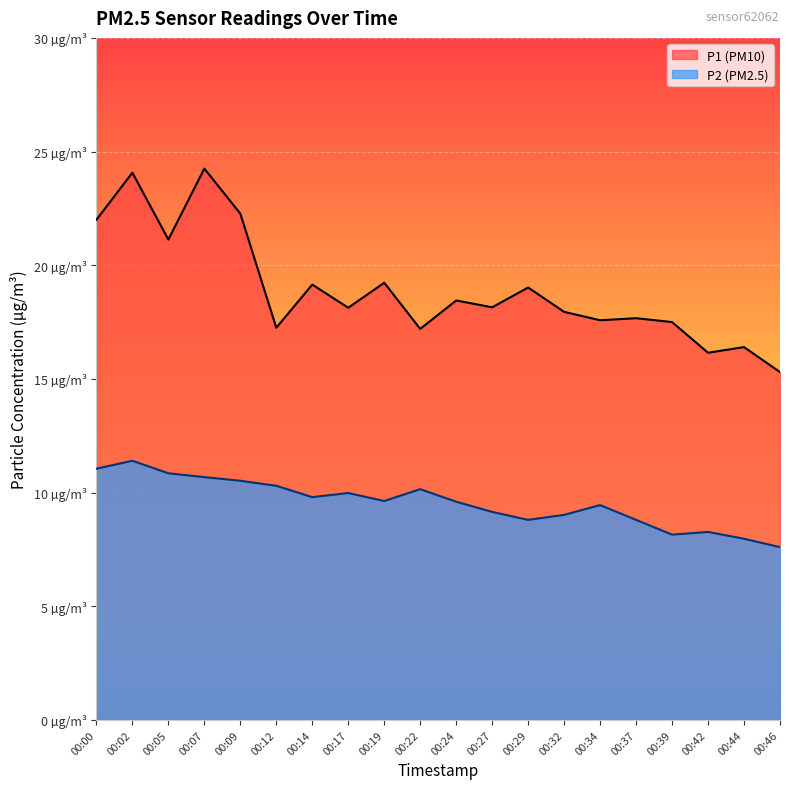

At which category does P1 reach its first local peak?

00:02